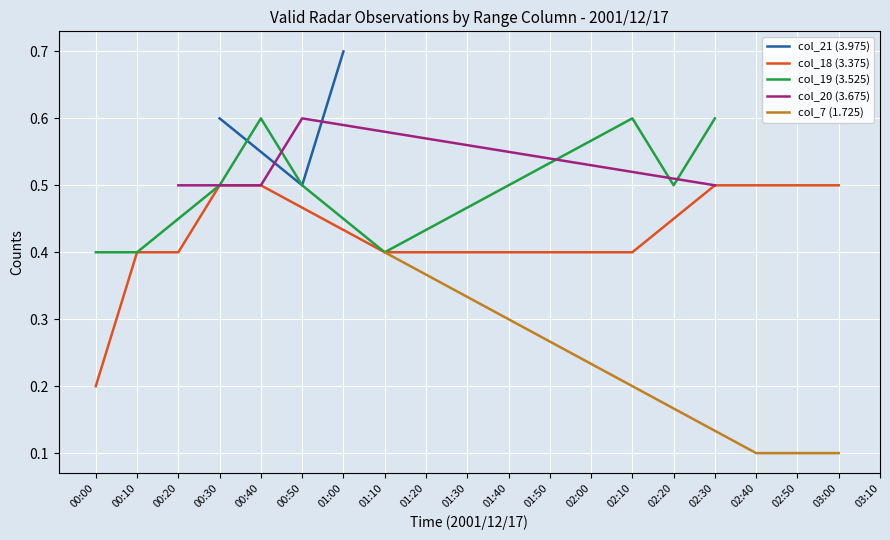

What is the highest value of the col_21 (3.975) series?

0.7